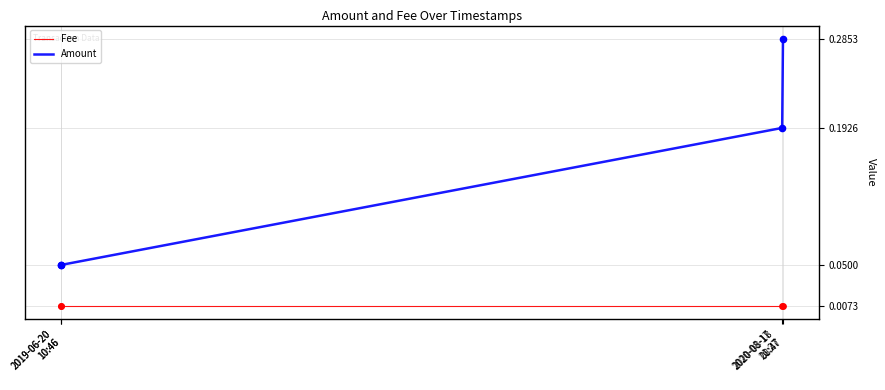

Which series has the largest total across all categories?

Amount